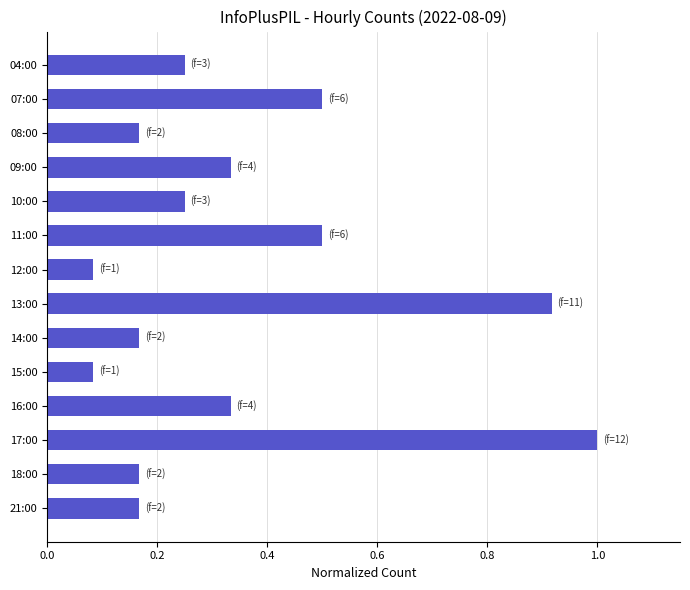

What is the maximum value shown in the chart?

1.0